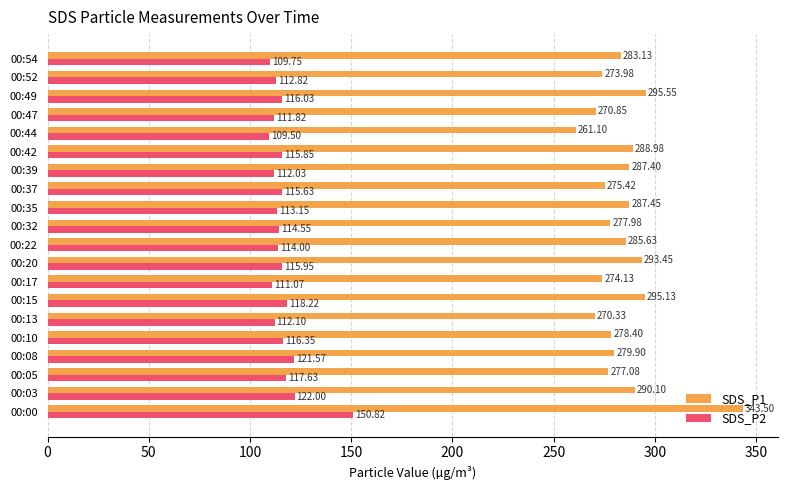

At how many categories does at least one series exceed 275?

15